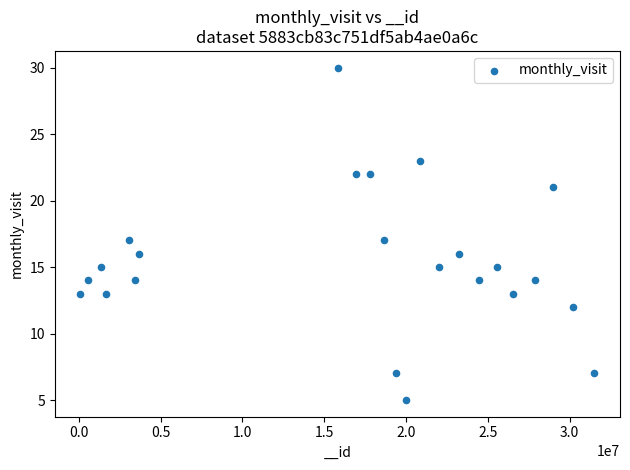

What is the range of X values (max minus min)?

31419225